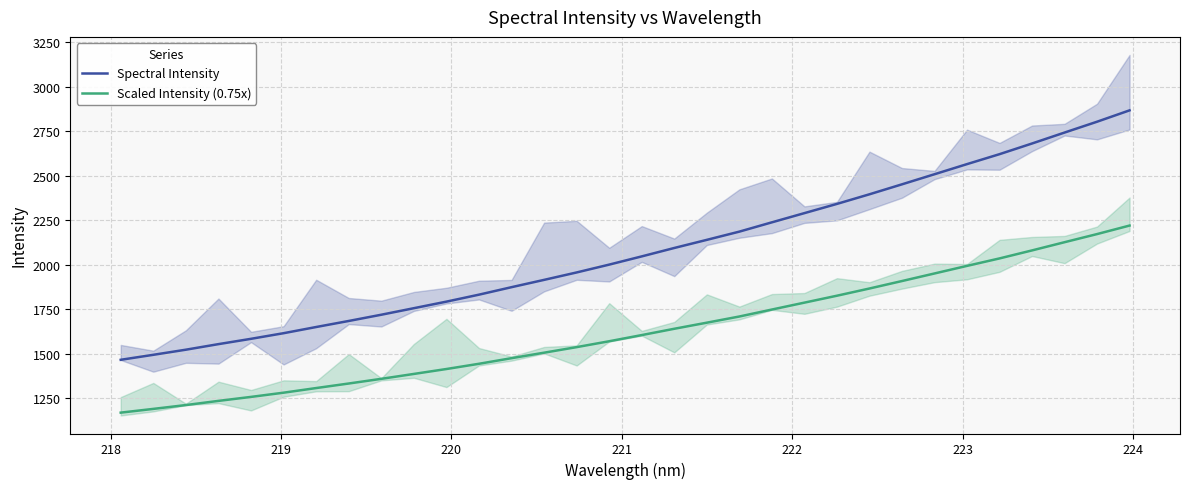

Does the chart display data point markers on the line(s)?

No